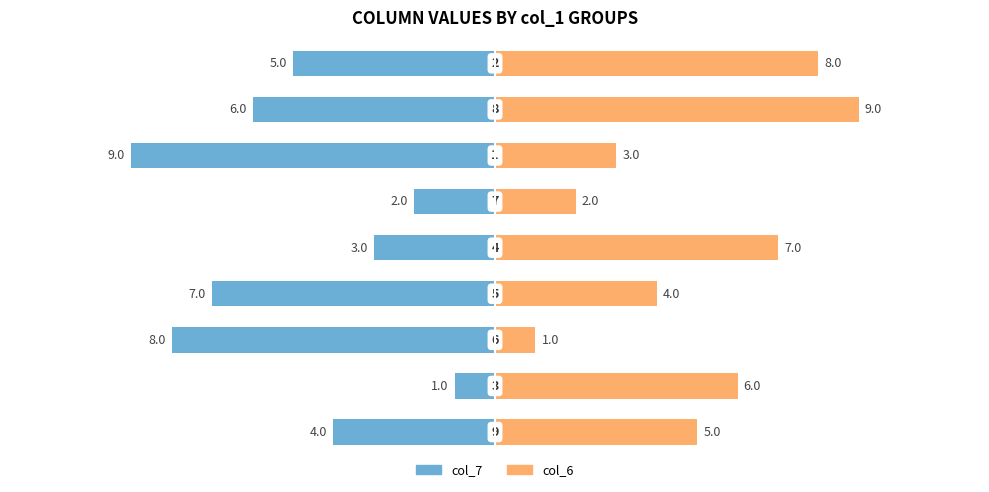

List the series in order of their peak value, lowest first.

col_7, col_6